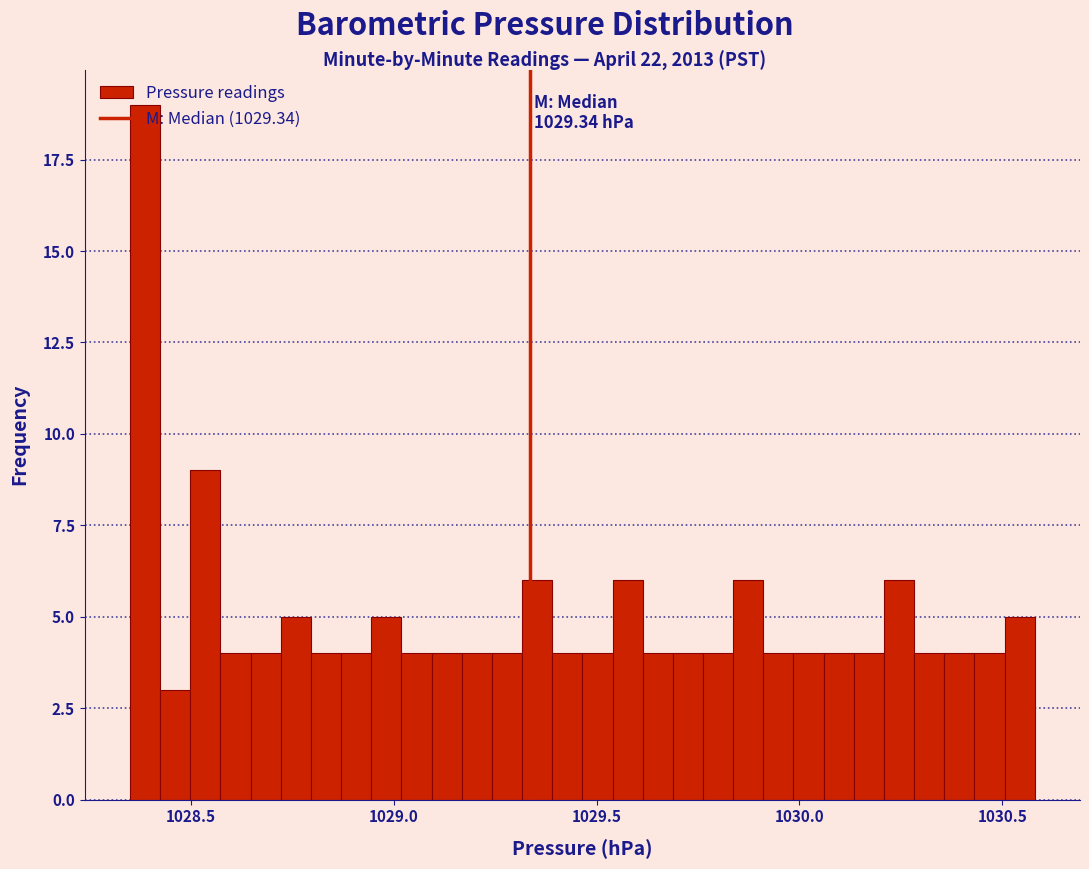

Read against the x-axis, roughly where is the centre of the tallest bar?

1028.40